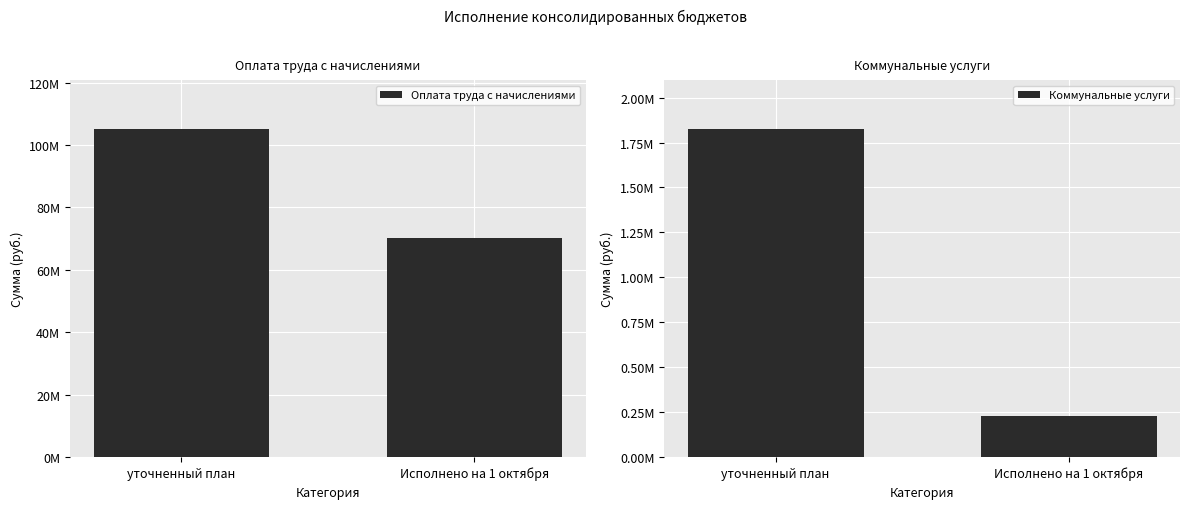

What position from the left is Исполнено на 1 октября?

2